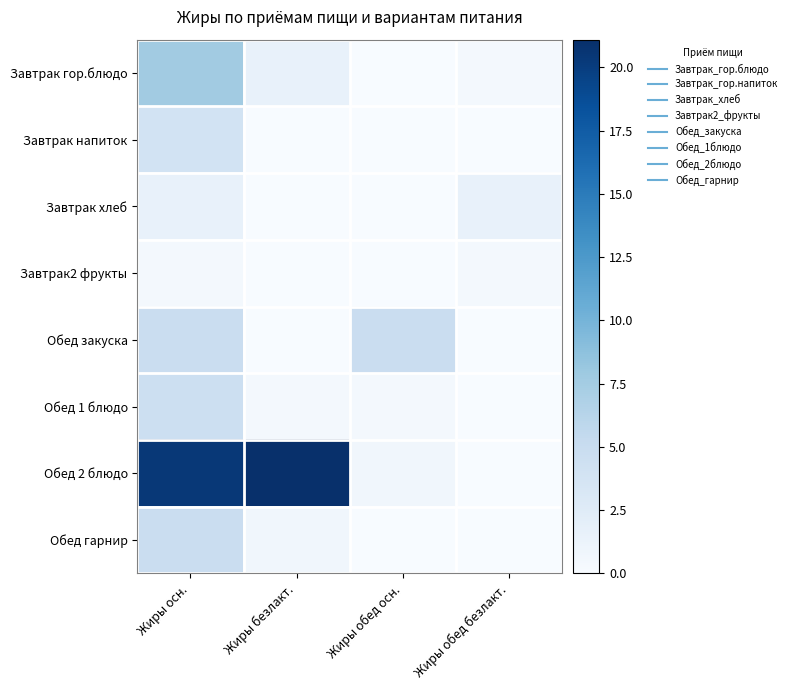

How many distinct data groups are displayed?

8